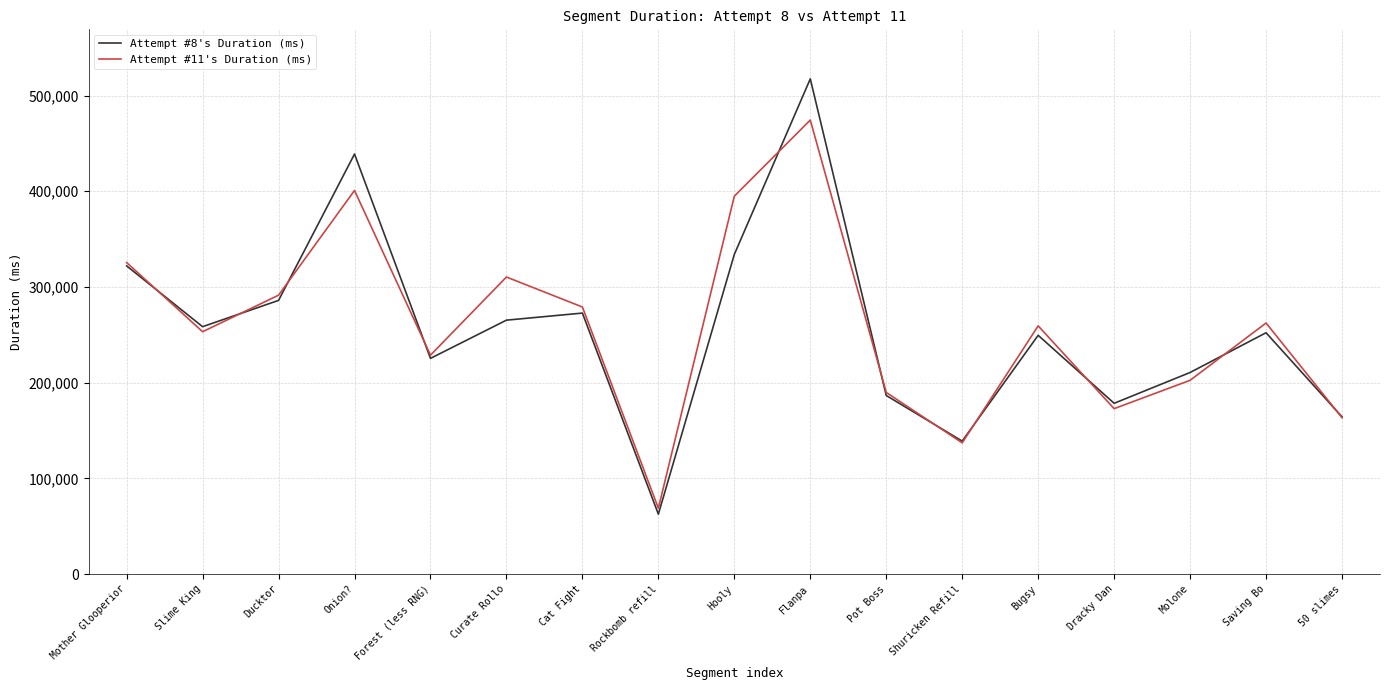

What is the difference between the second highest and second lowest values in the Attempt #8's Duration (ms) series?

299952